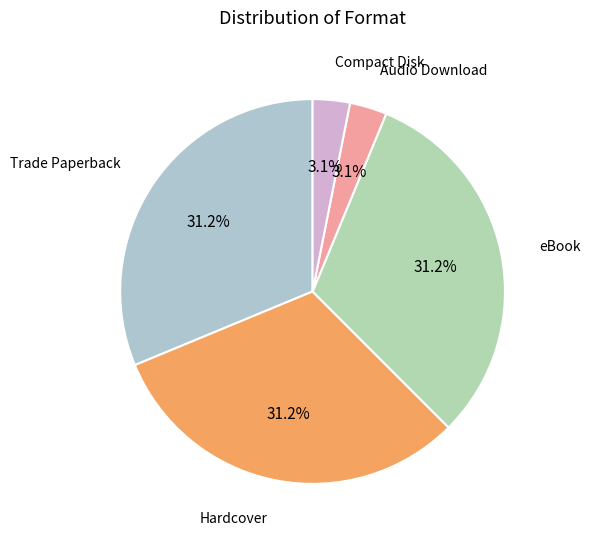

What percentage is the Audio Download slice, to the nearest percent?

3%